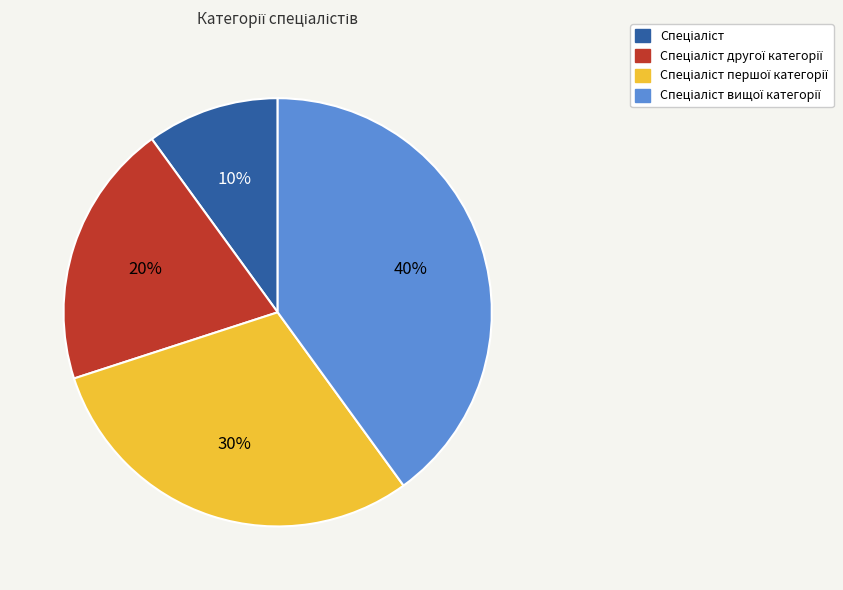

Is there a majority slice in this chart?

No